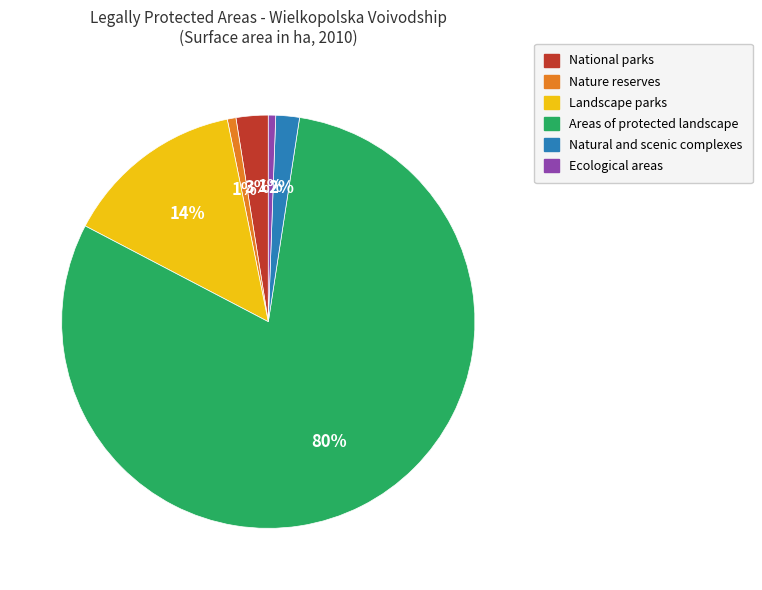

Which has a higher value, National parks or Natural and scenic complexes?

National parks